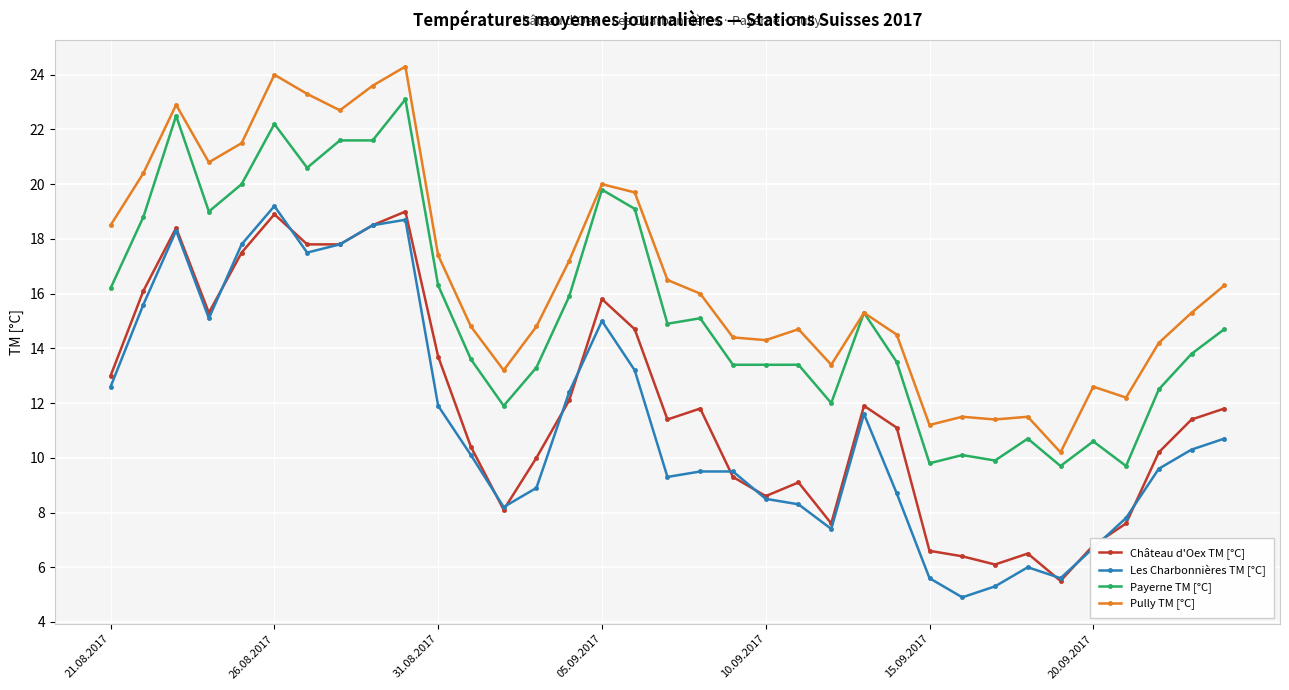

What is the lowest value of the Les Charbonnières TM [°C] series?

4.9